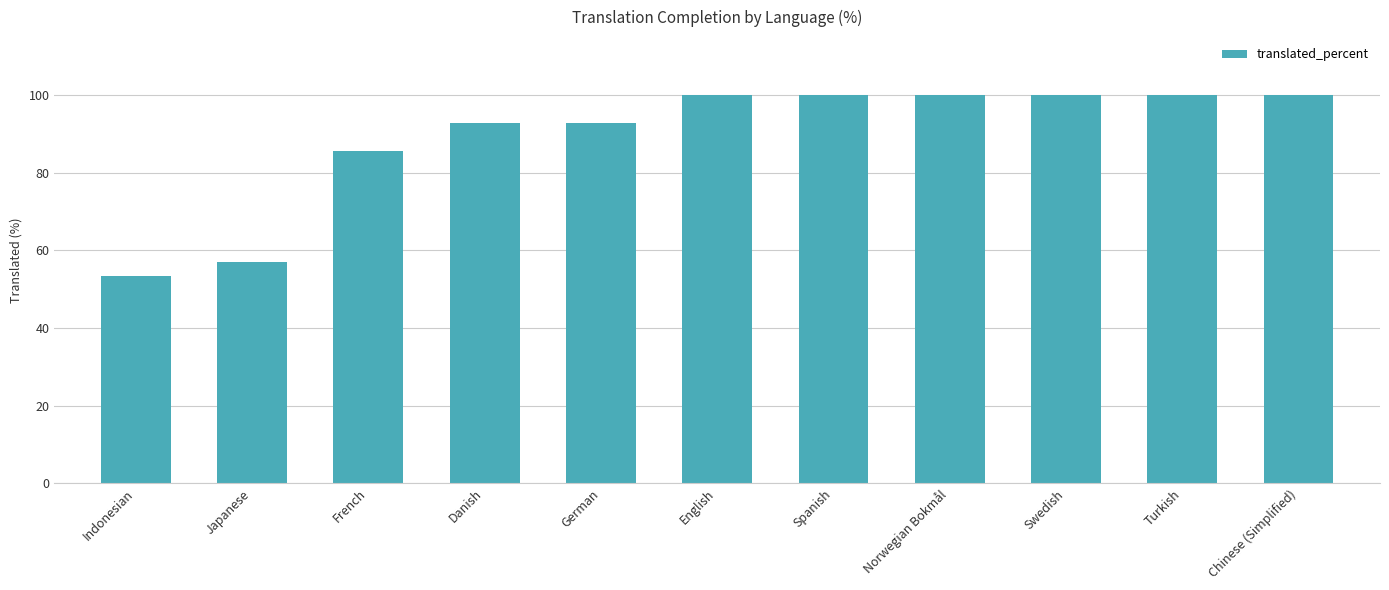

Read the value at Chinese (Simplified).

100.0